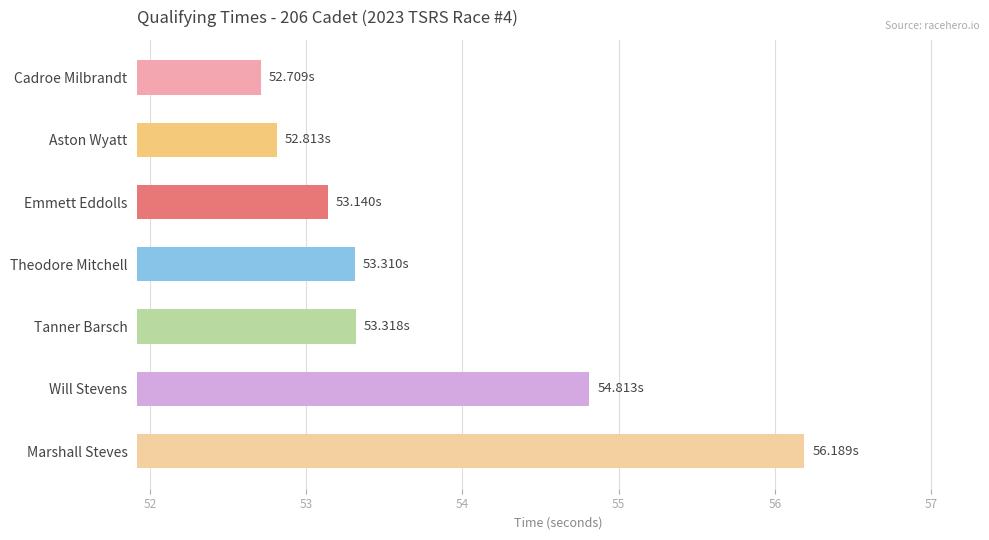

Which has a higher value, Cadroe Milbrandt or Tanner Barsch?

Tanner Barsch